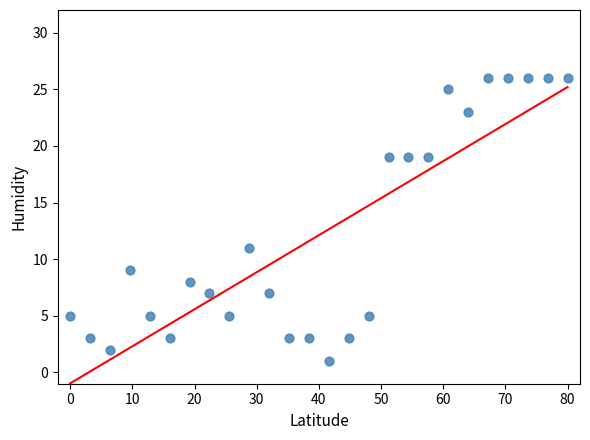

What is the range of Y values (max minus min)?

25